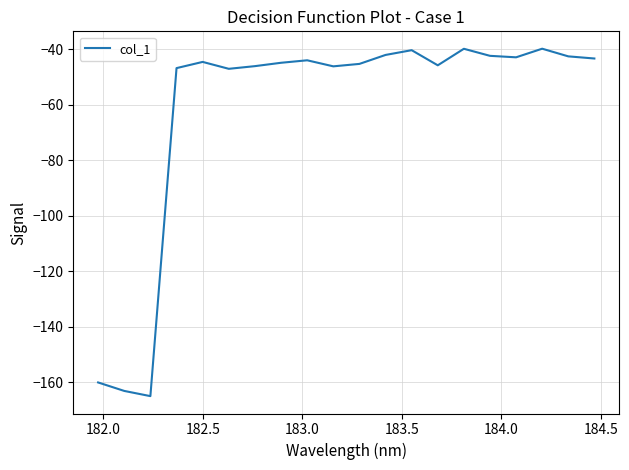

How many series are shown in this chart?

1